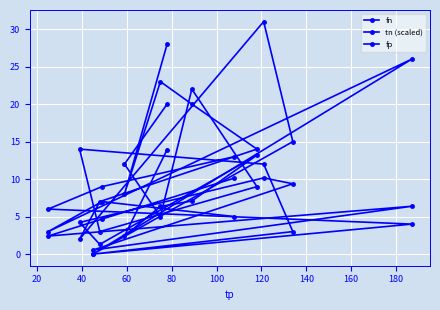

What is the difference between the maximum and second lowest values in the fn series?

29.0